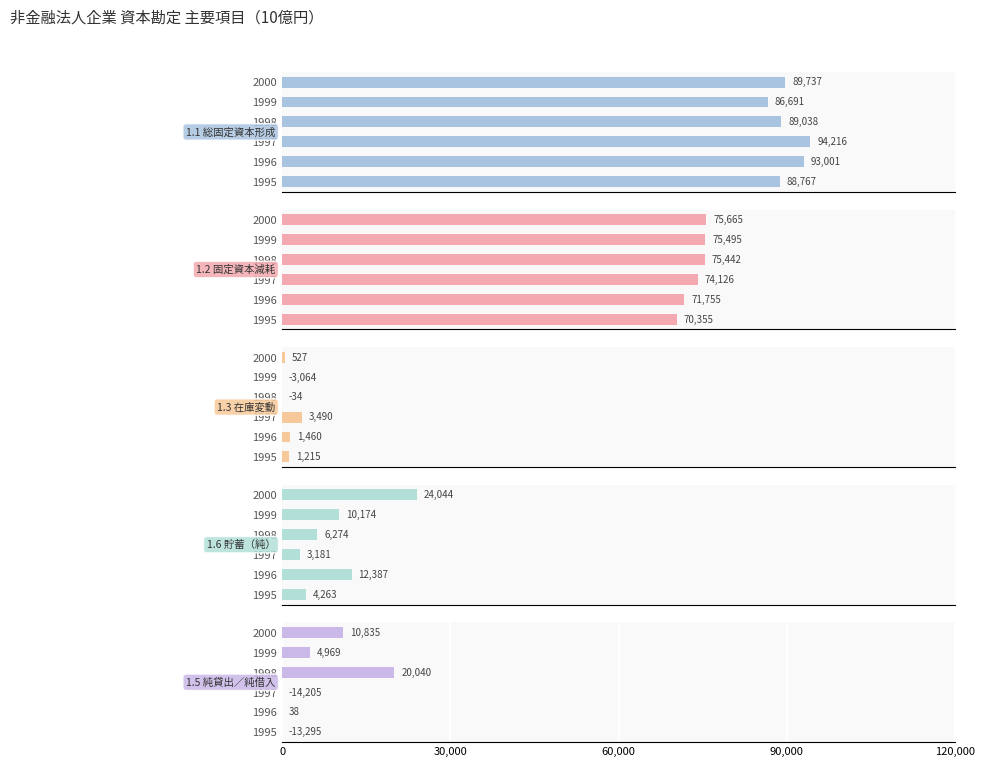

How many bars are there in total?

30